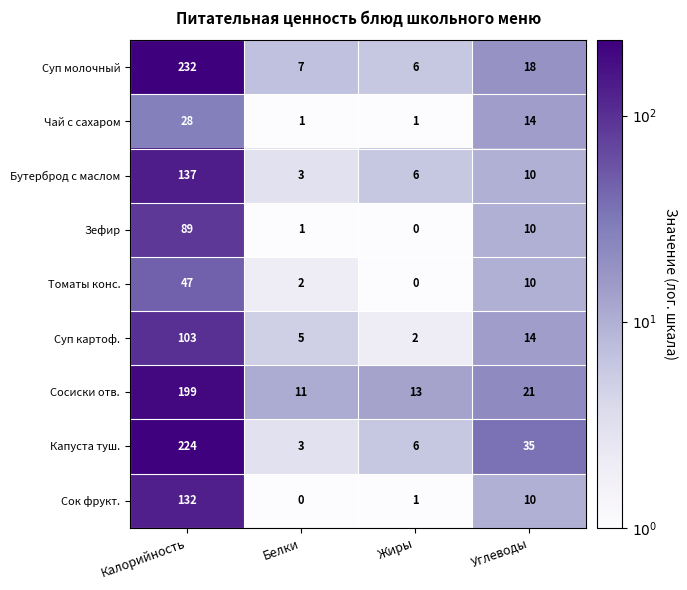

Rank the categories by Суп картоф. value from highest to lowest.

Калорийность, Углеводы, Белки, Жиры